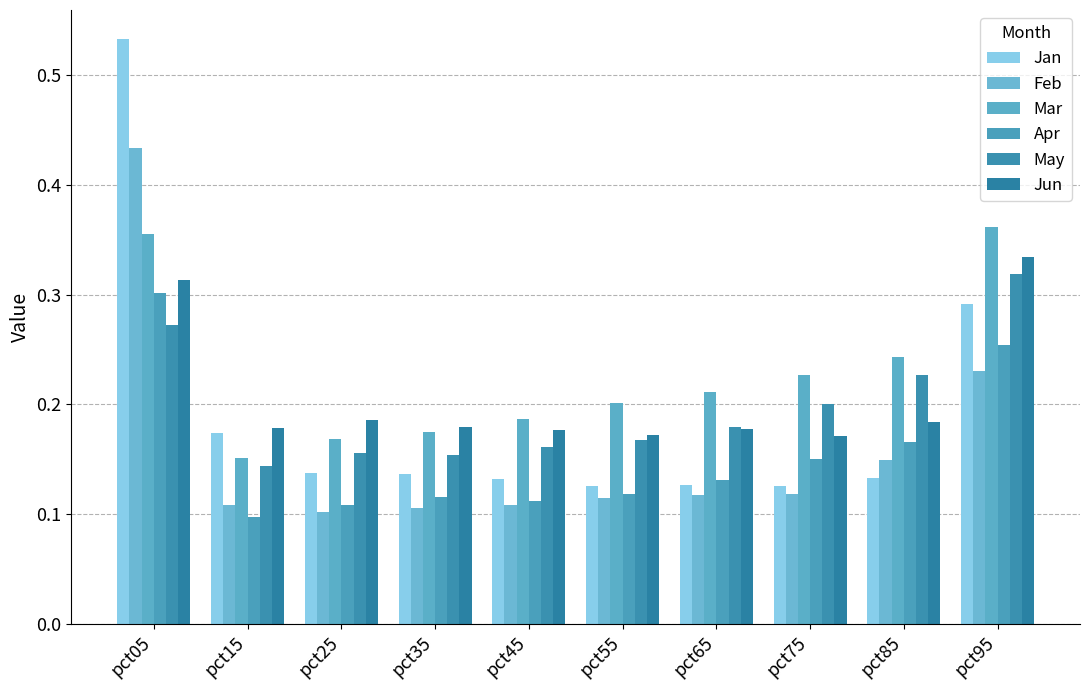

Between pct05 and pct45, which is larger?

pct05